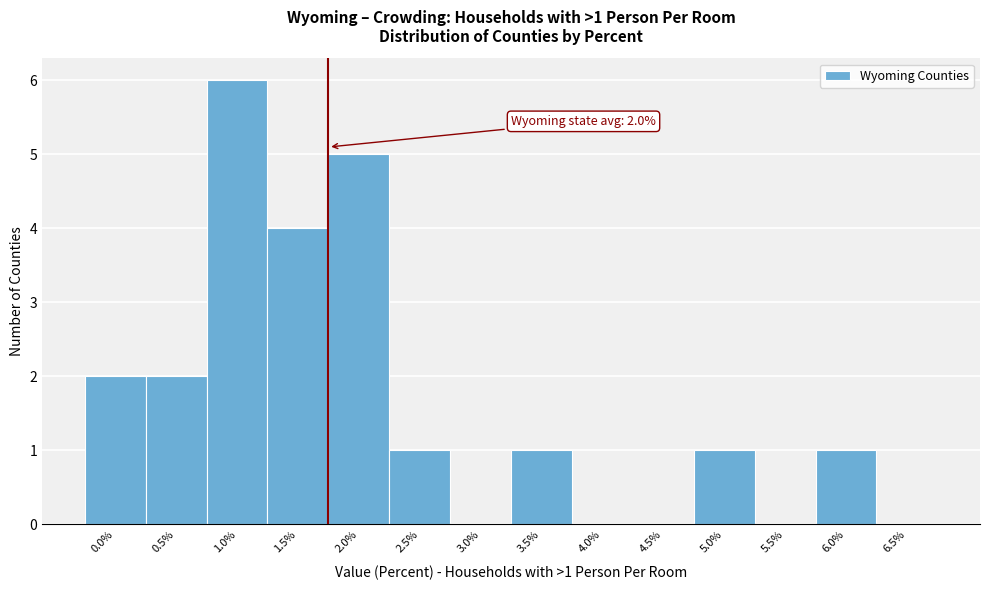

Reading left to right, extract all data points from this chart.

0.0%=2	0.5%=2	1.0%=6	1.5%=4	2.0%=5	2.5%=1	3.0%=0	3.5%=1	4.0%=0	4.5%=0	5.0%=1	5.5%=0	6.0%=1	6.5%=0